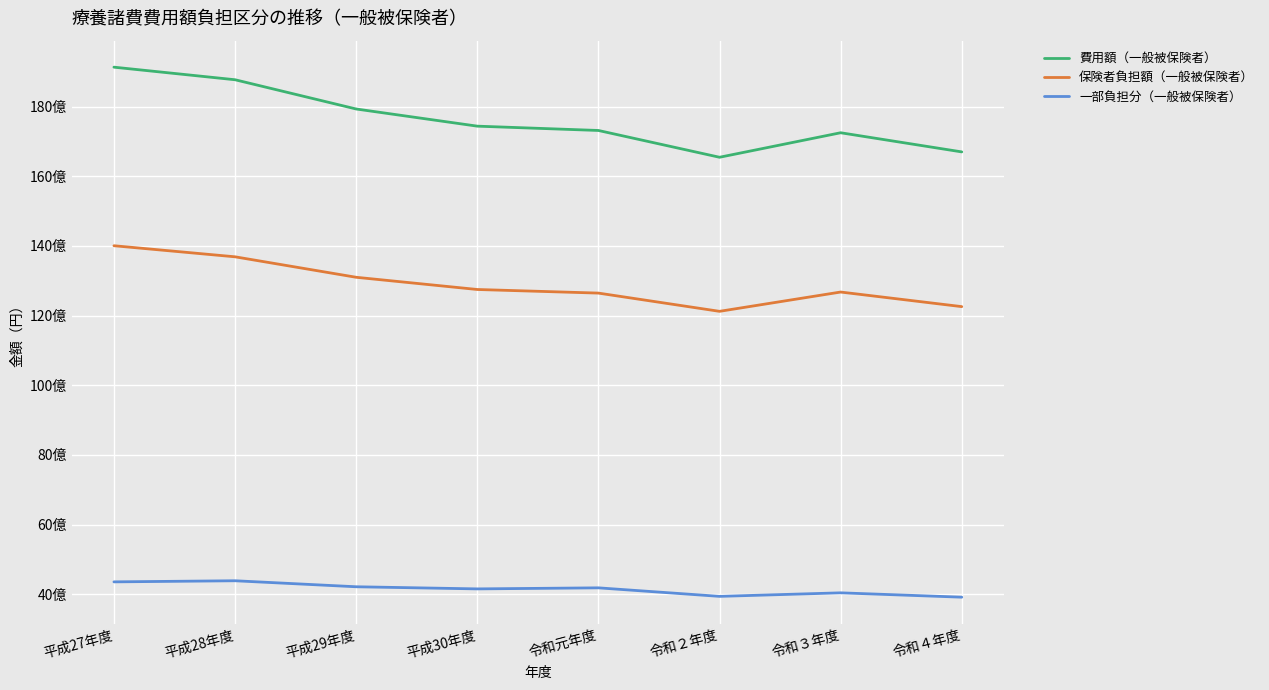

What is the sum of all 費用額（一般被保険者） values?

141078542592